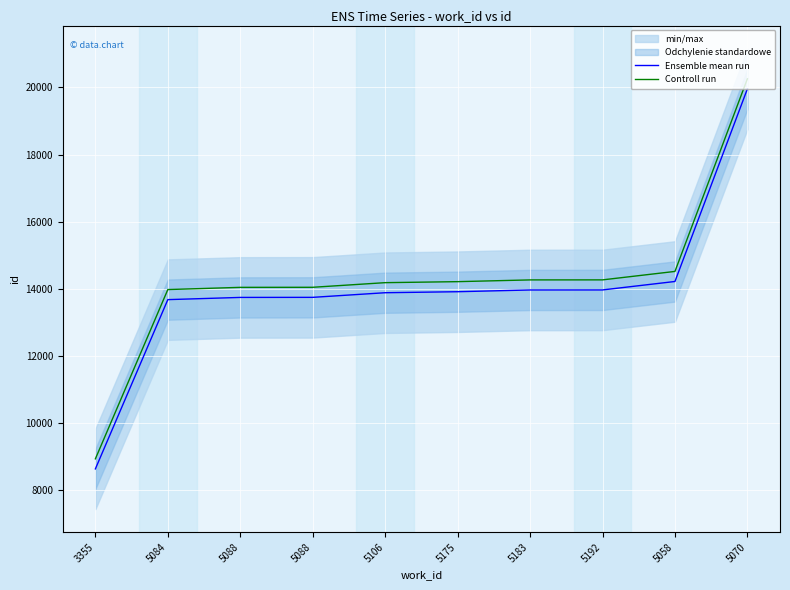

What is the approximate value of Ensemble mean run at 5058, to the nearest 100?

14200